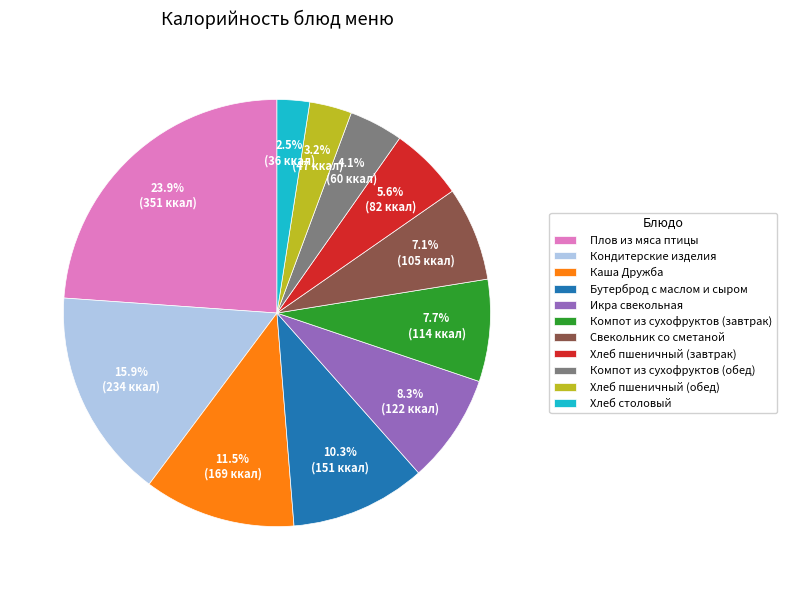

How many slices are in this pie chart?

11